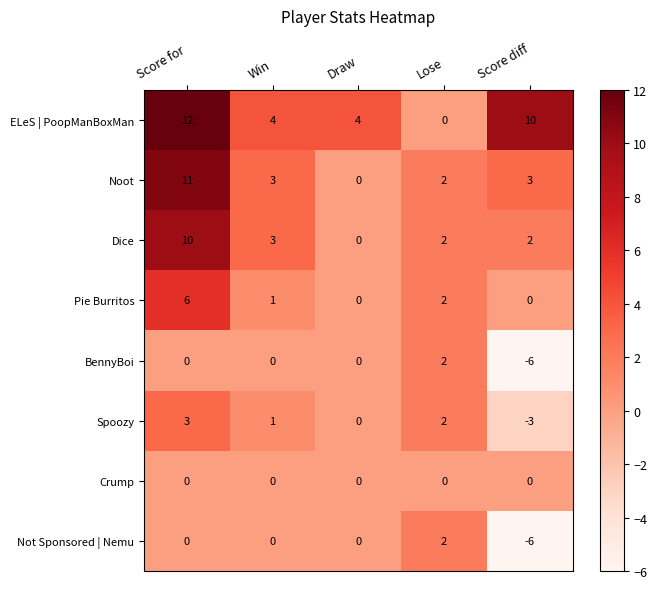

What is the spread (max minus min) of values at Draw?

4